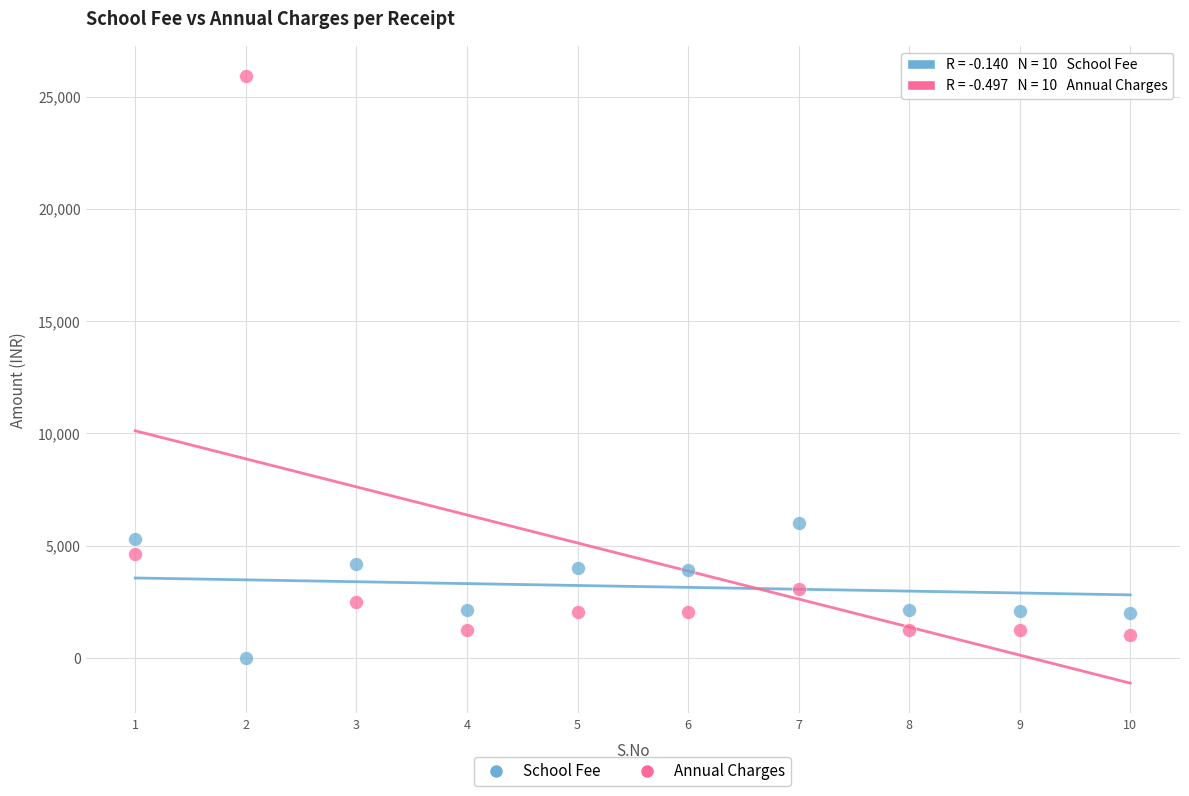

Across all series, what Y value is closest to 12960?

6000